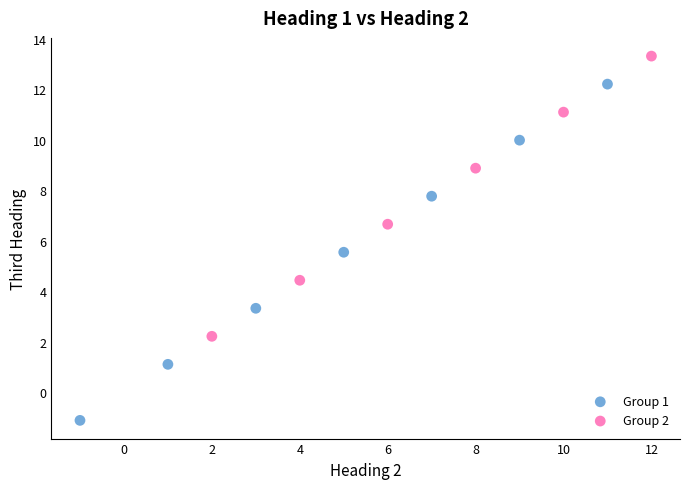

Which series contains the lowest Y value?

Group 1